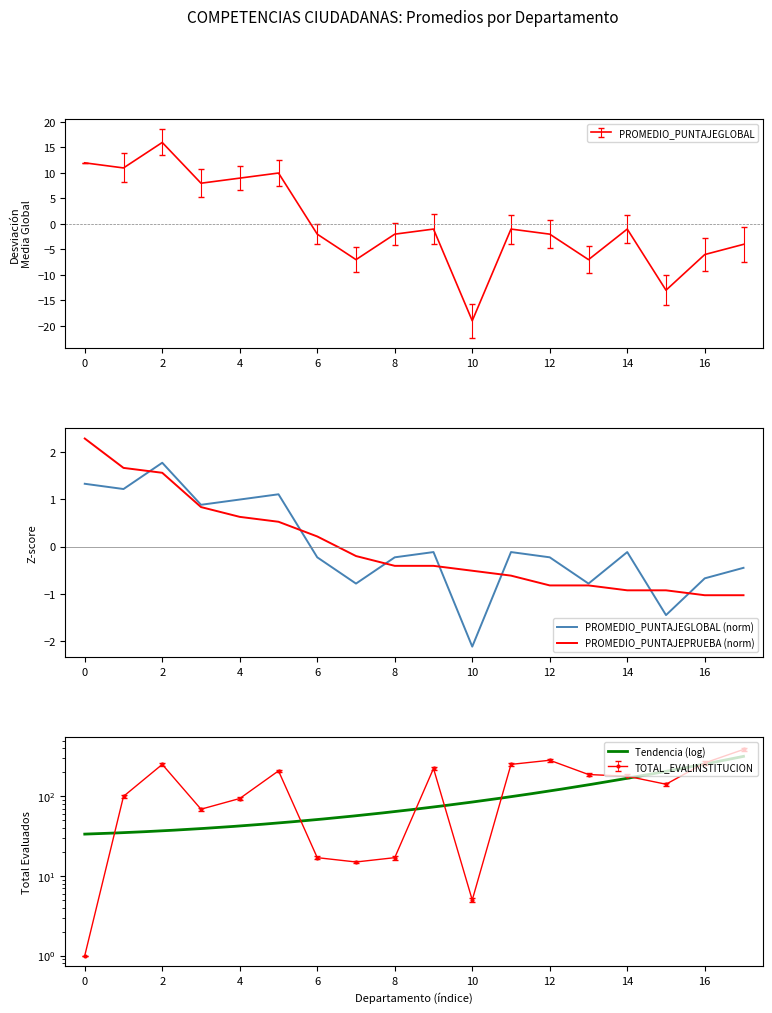

The PROMEDIO_PUNTAJEGLOBAL series shows 8.9 at 4. True or false?

True